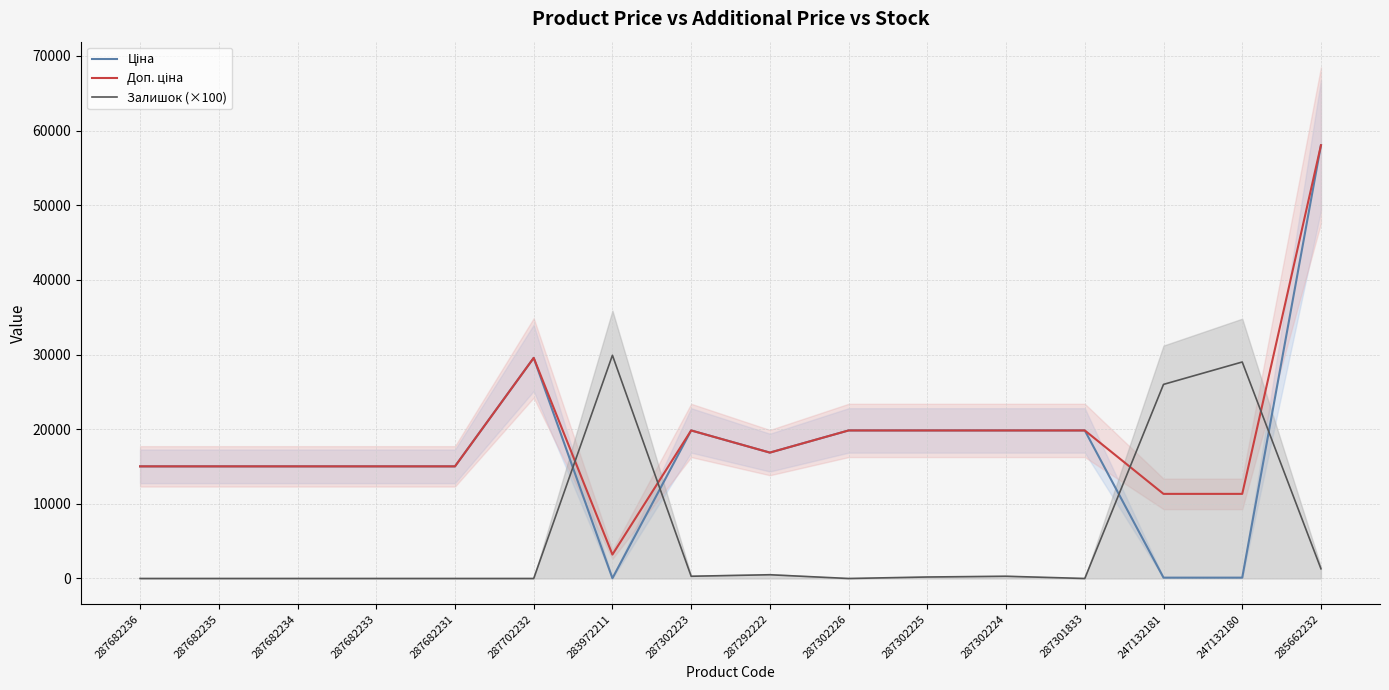

Reading left to right, extract all data points from this chart.

Ціна: 287682236=15019.2	287682235=15019.2	287682234=15019.2	287682233=15019.2	287682231=15019.2	287702232=29548.9	283972211=32.0	287302223=19831.1	287292222=16863.2	287302226=19831.1	287302225=19831.1	287302224=19831.1	287301833=19831.1	247132181=113.3	247132180=113.3	285662232=58037.0
Доп. ціна: 287682236=15019.2	287682235=15019.2	287682234=15019.2	287682233=15019.2	287682231=15019.2	287702232=29548.9	283972211=3205.0	287302223=19831.1	287292222=16863.2	287302226=19831.1	287302225=19831.1	287302224=19831.1	287301833=19831.1	247132181=11334.0	247132180=11334.0	285662232=58037.0
Залишок (×100): 287682236=0.0	287682235=0.0	287682234=0.0	287682233=0.0	287682231=0.0	287702232=0.0	283972211=29900.0	287302223=300.0	287292222=500.0	287302226=0.0	287302225=200.0	287302224=300.0	287301833=0.0	247132181=26000.0	247132180=29000.0	285662232=1300.0